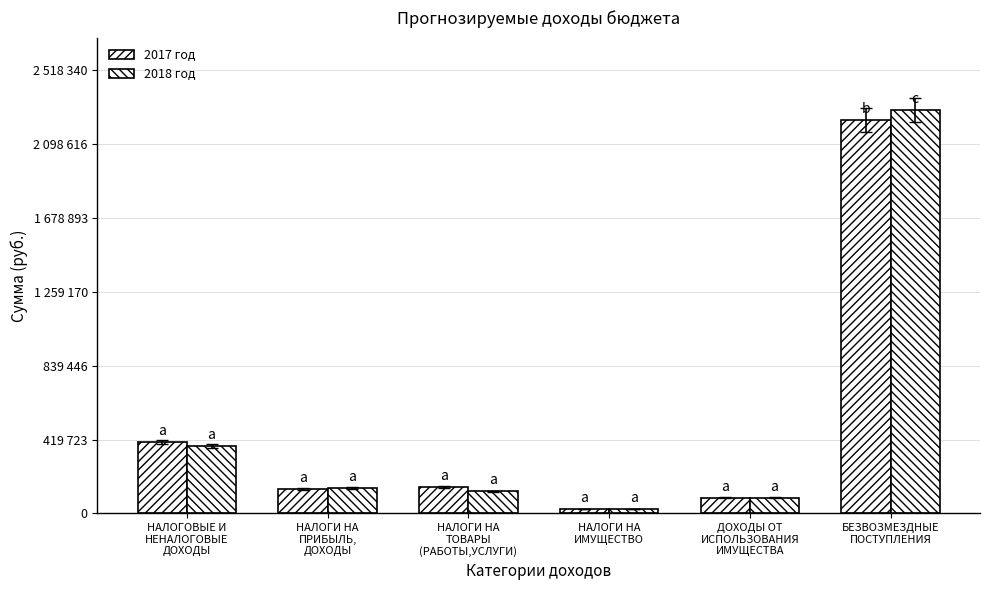

Does the chart contain any negative values?

No